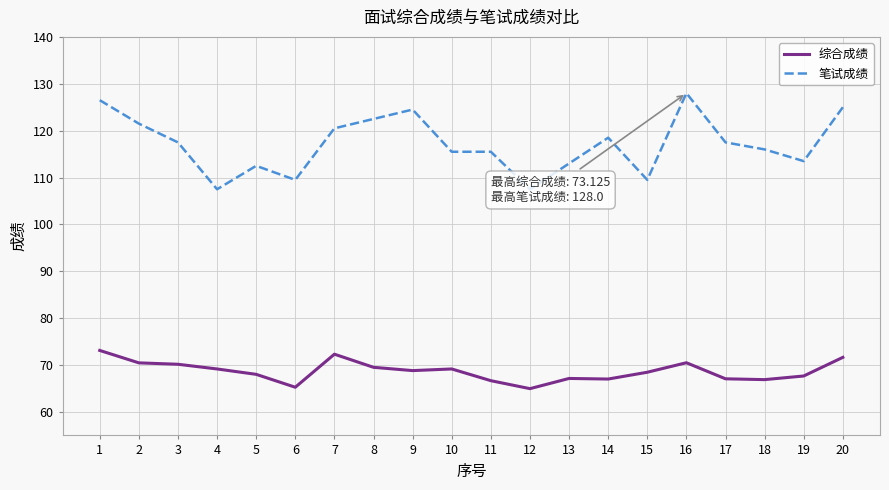

Which series has the largest total across all categories?

笔试成绩